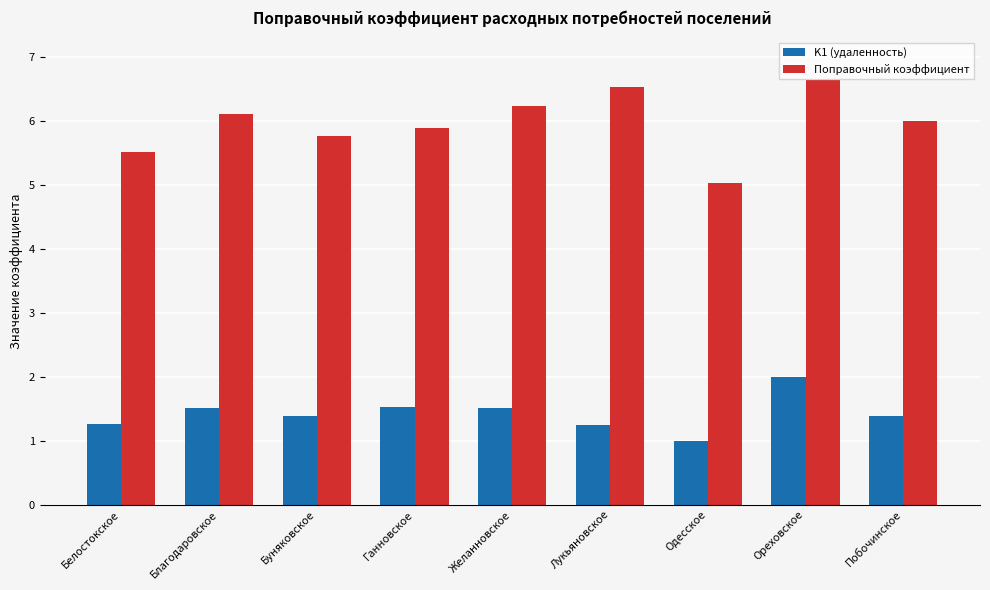

What is the difference between the second highest and second lowest values in the Поправочный коэффициент series?

1.0